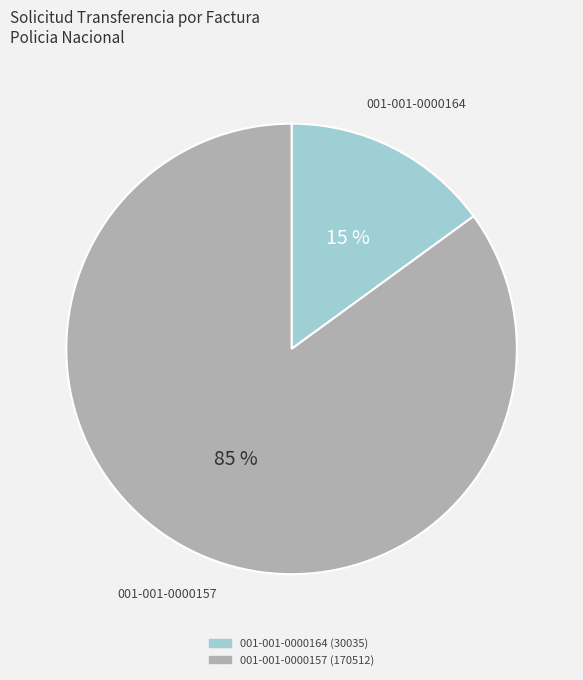

To the nearest percent, what is the combined percentage of 001-001-0000164 (30035) and 001-001-0000157 (170512)?

100%